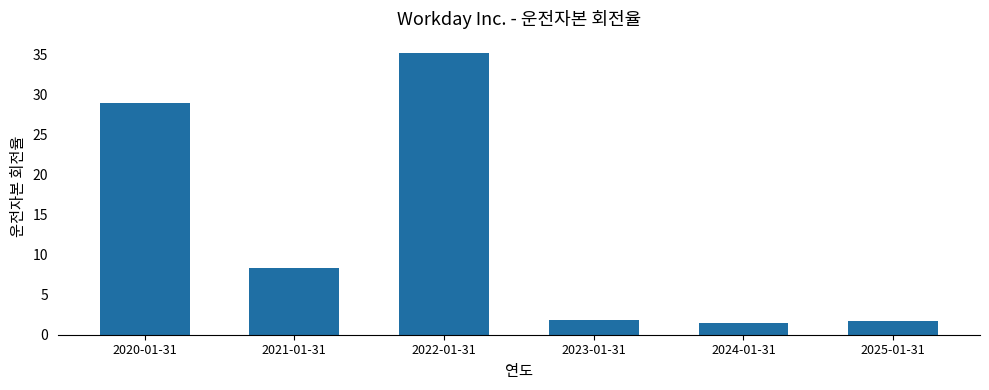

At which category does the chart reach its peak across all series?

2022-01-31